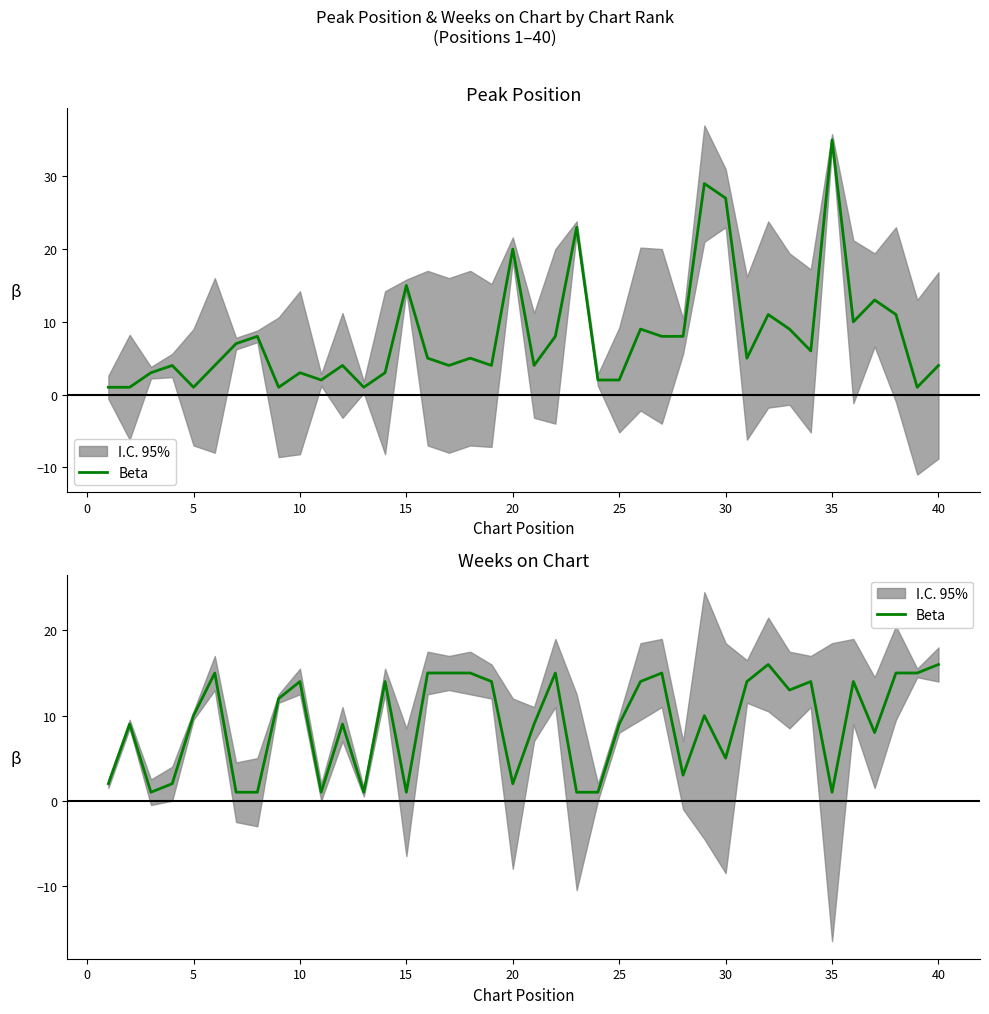

What is the sum of all values?

362